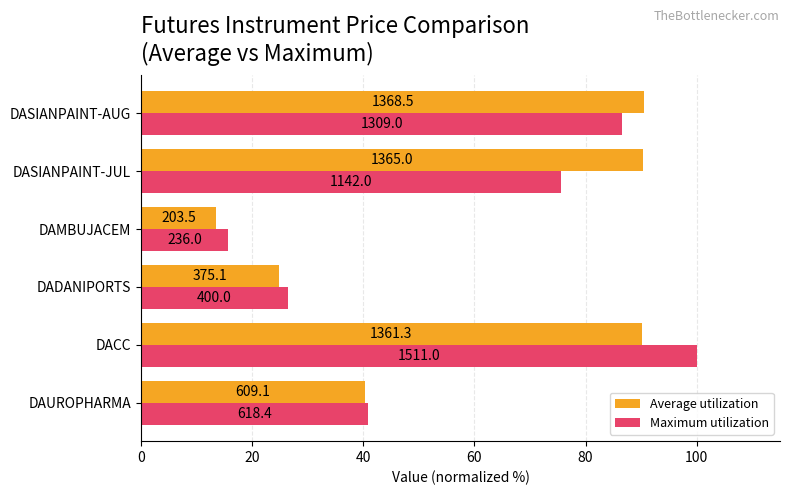

Rank the series by their maximum value, from highest to lowest.

Maximum utilization, Average utilization